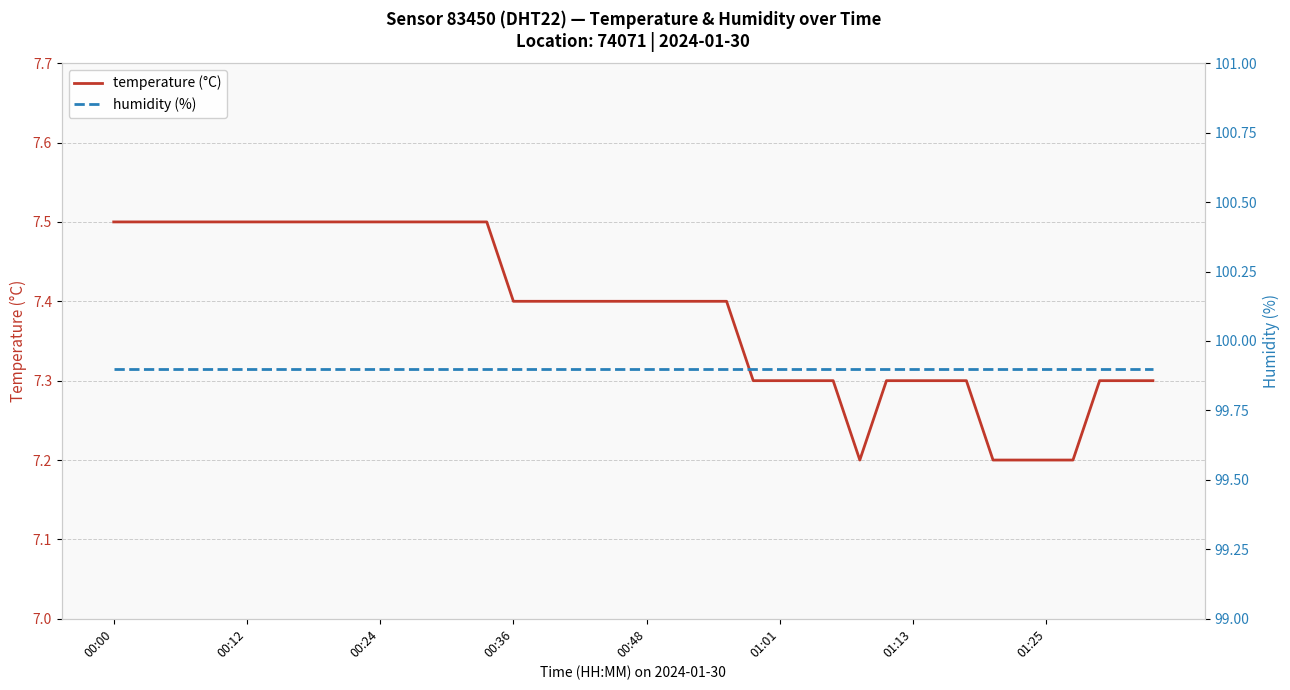

Does the chart display data point markers on the line(s)?

No